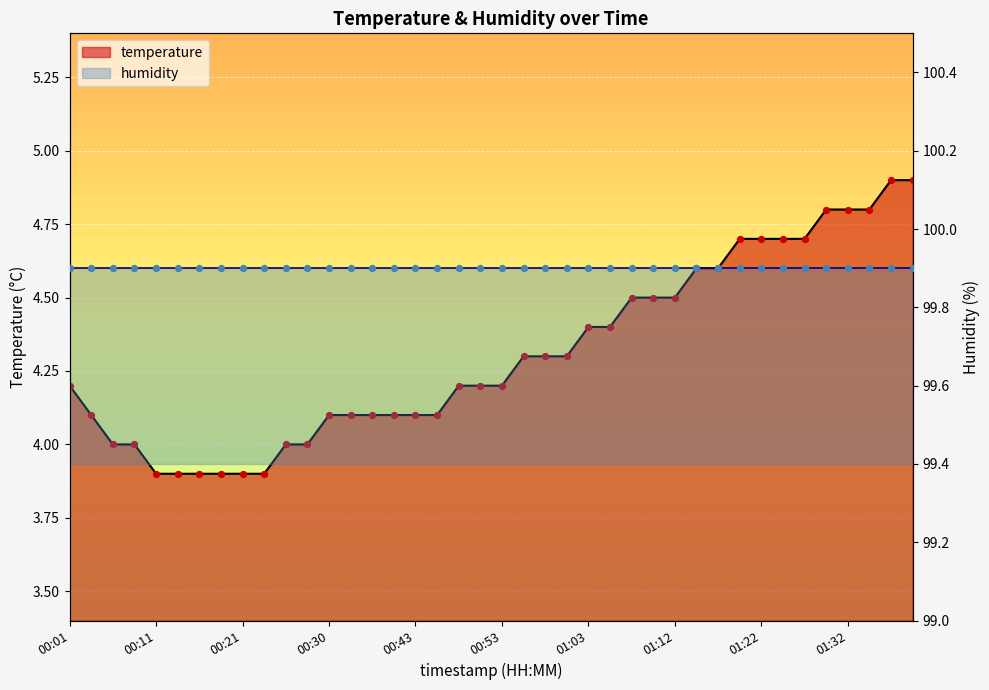

What is the change in value from 01:24 to 01:29?

+0.1